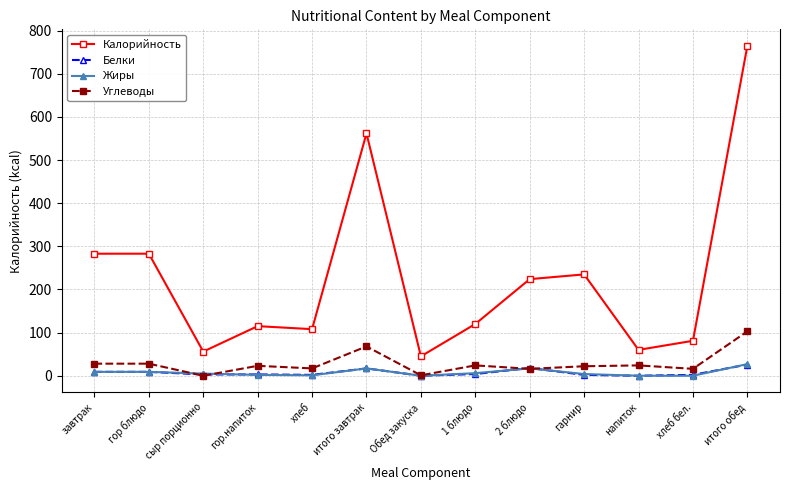

What position from the right is гарнир?

4